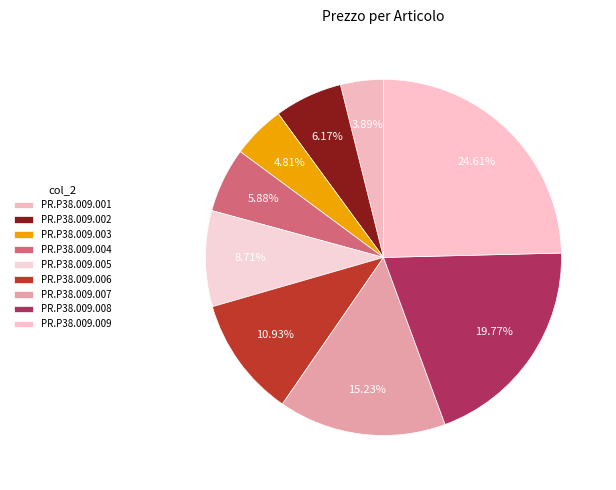

To the nearest percent, what is the difference between the PR.P38.009.006 and PR.P38.009.005 slice percentages?

2%